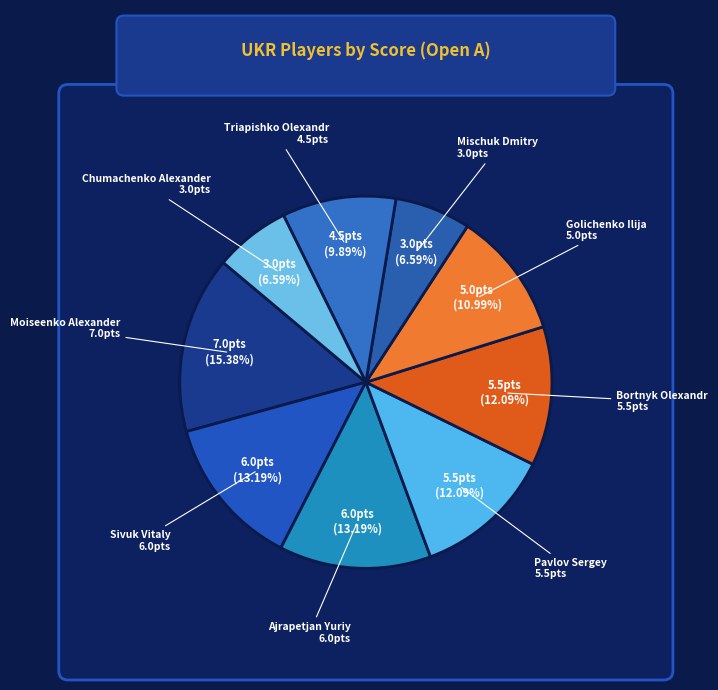

Do Bortnyk Olexandr and Pavlov Sergey together represent more than half of the pie?

No